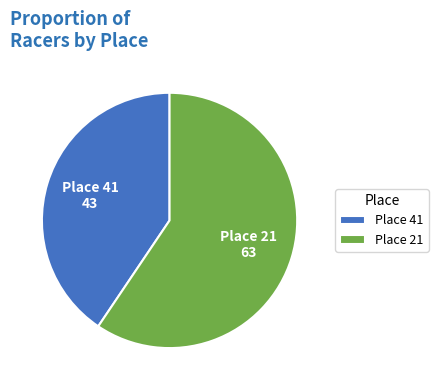

Rank the categories by value from highest to lowest.

Place 21, Place 41